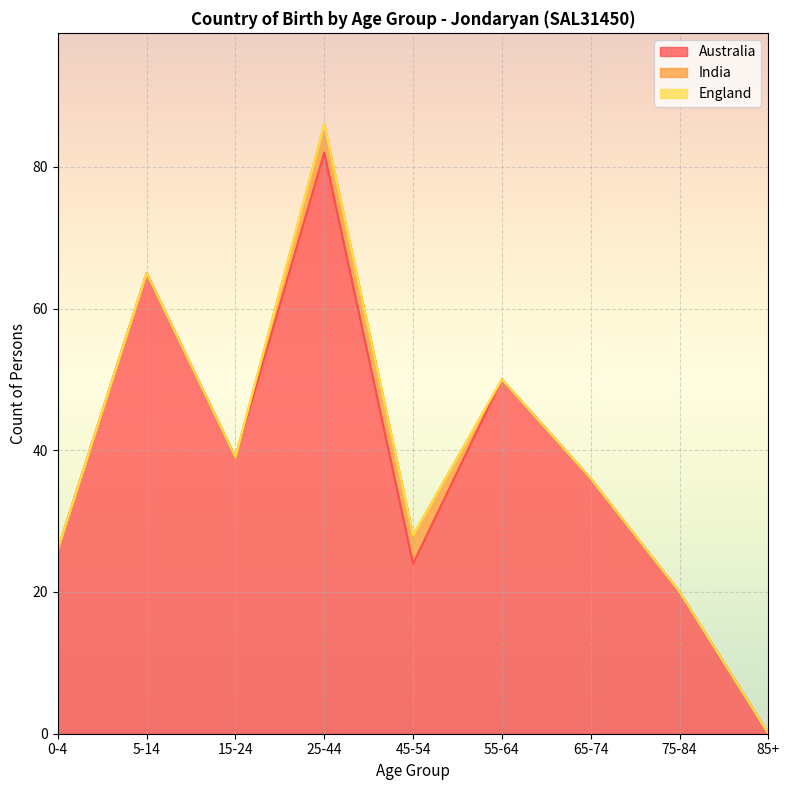

How many lines are shown in the chart?

3